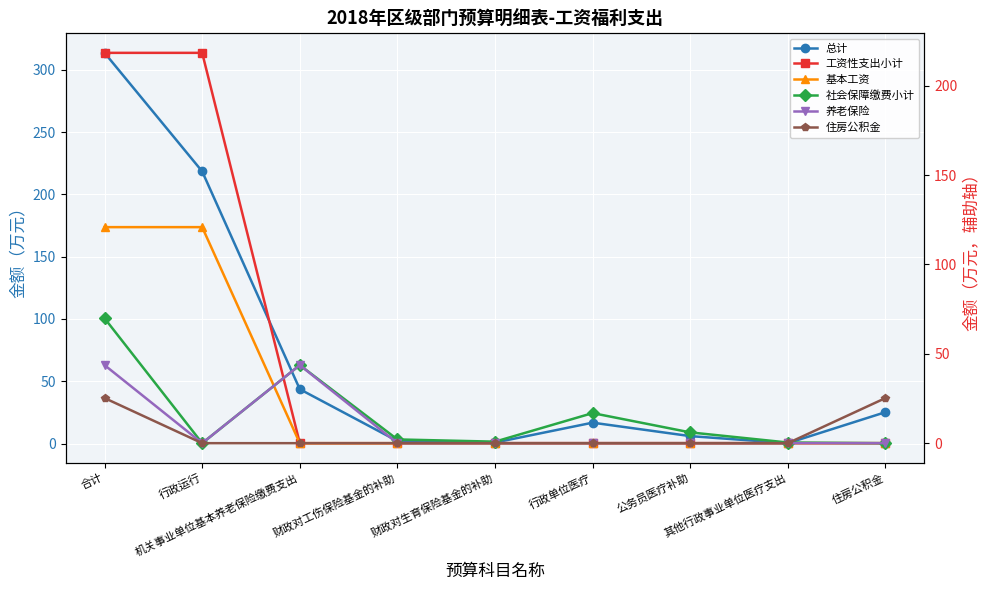

At which label does 社会保障缴费小计 reach its minimum?

行政运行